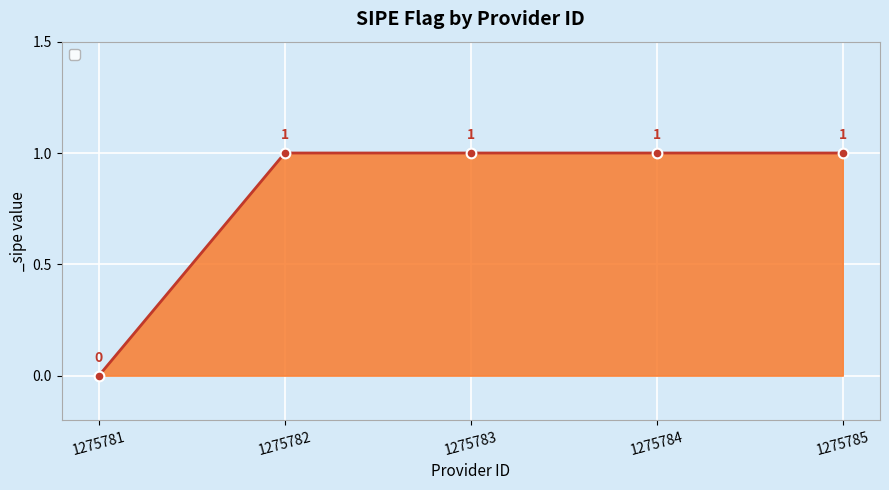

How many lines are shown in the chart?

1